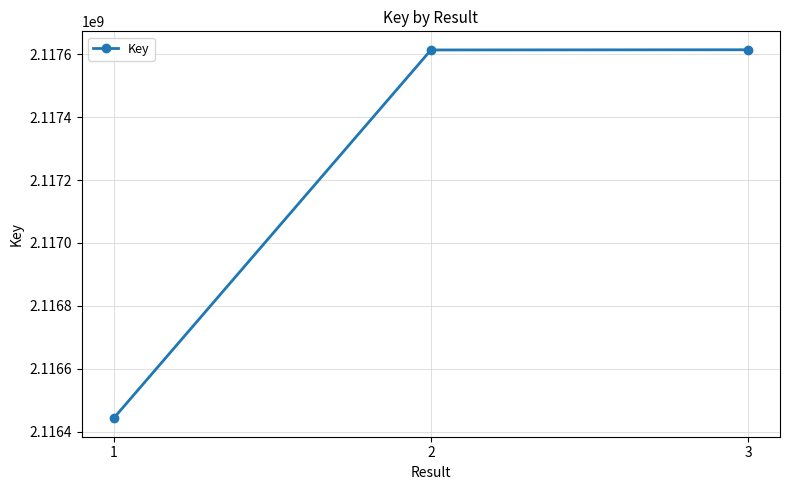

What is the ratio of the value at 1 to the value at 3?

1.0